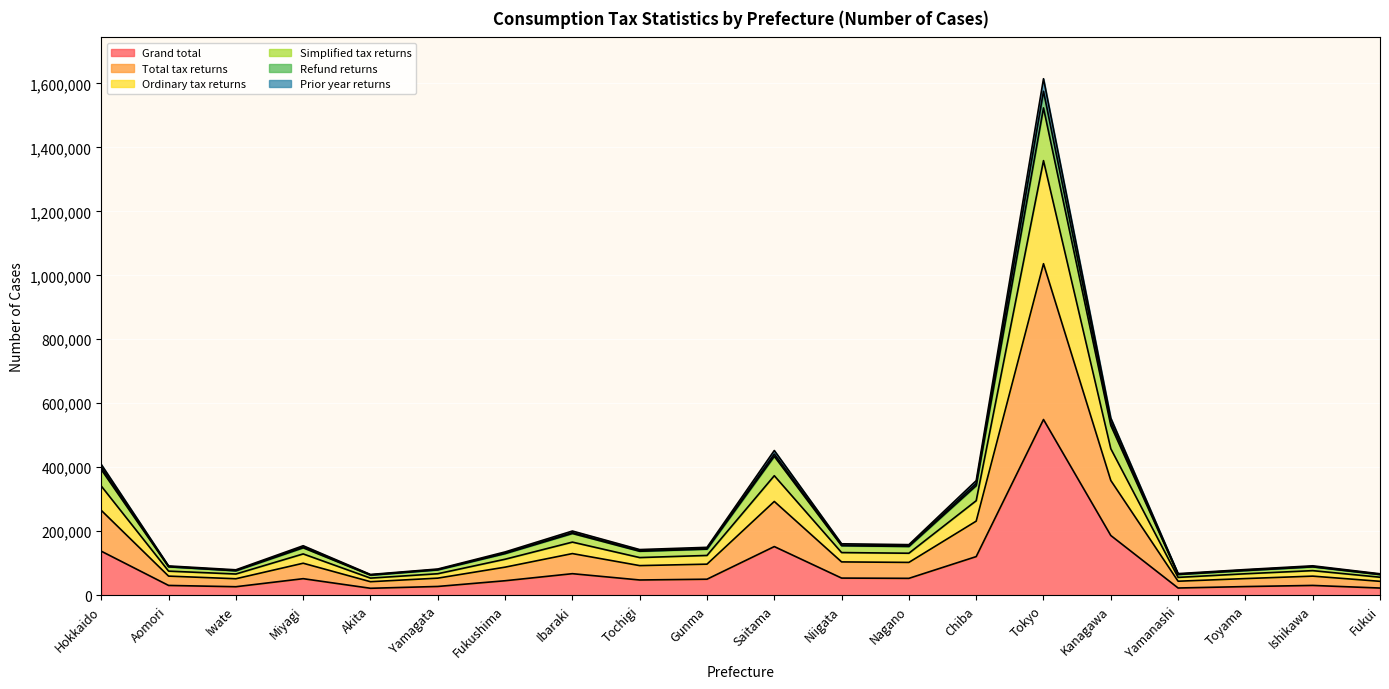

What is the minimum value shown in the chart?

21592